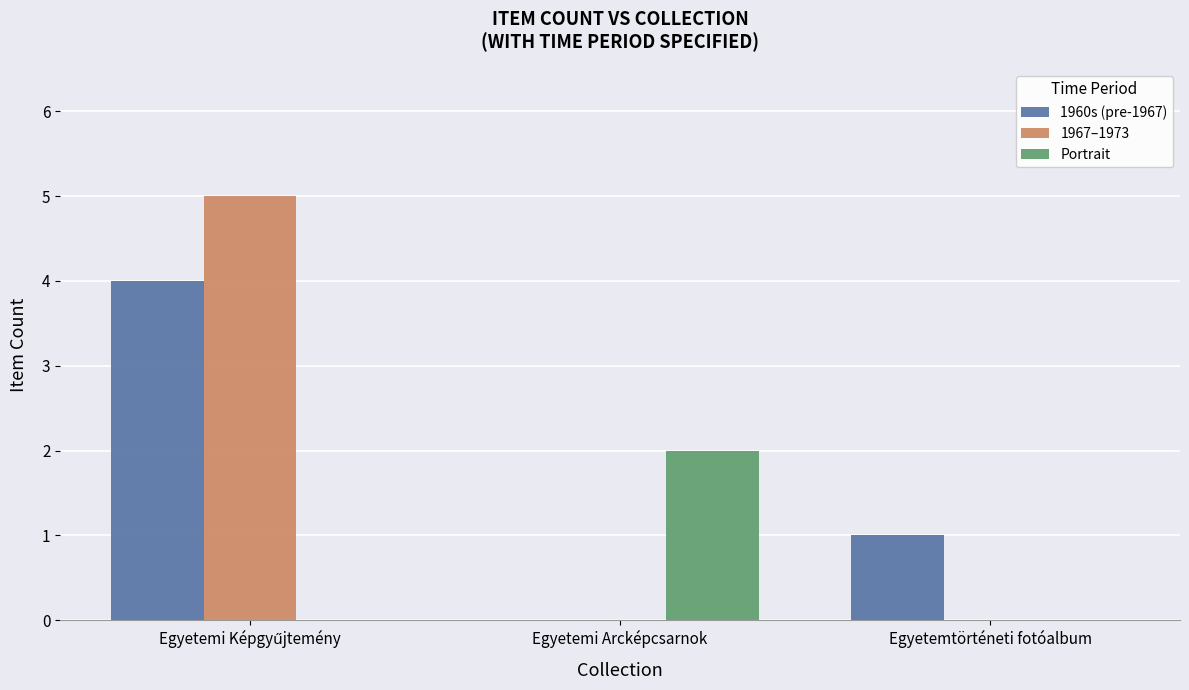

At which label does Portrait reach its peak?

Egyetemi Arcképcsarnok